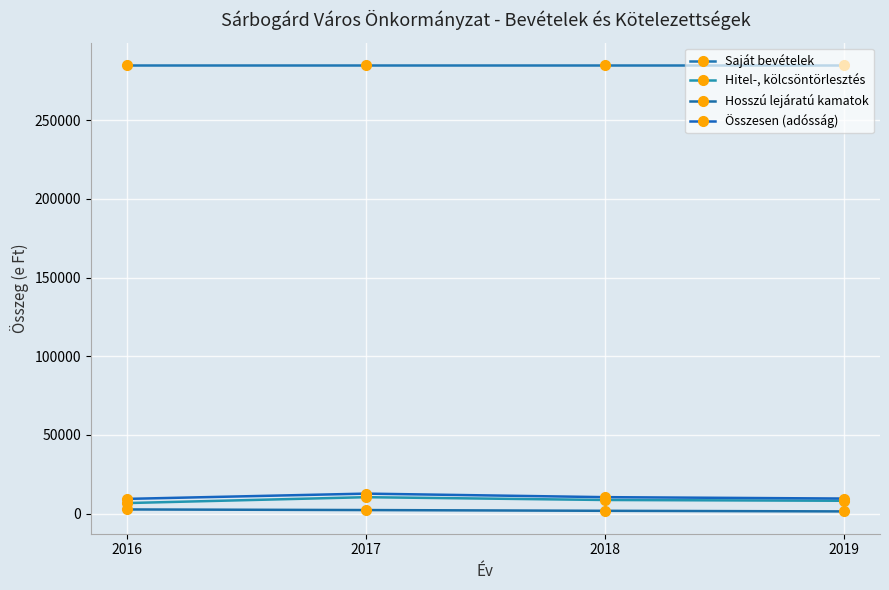

Reading left to right, transcribe all the data shown in this chart.

Saját bevételek: 285000	285000	285000	285000
Hitel-, kölcsöntörlesztés: 6704	10445	8668	8168
Hosszú lejáratú kamatok: 2657	2266	1797	1411
Összesen (adósság): 9361	12711	10465	9579